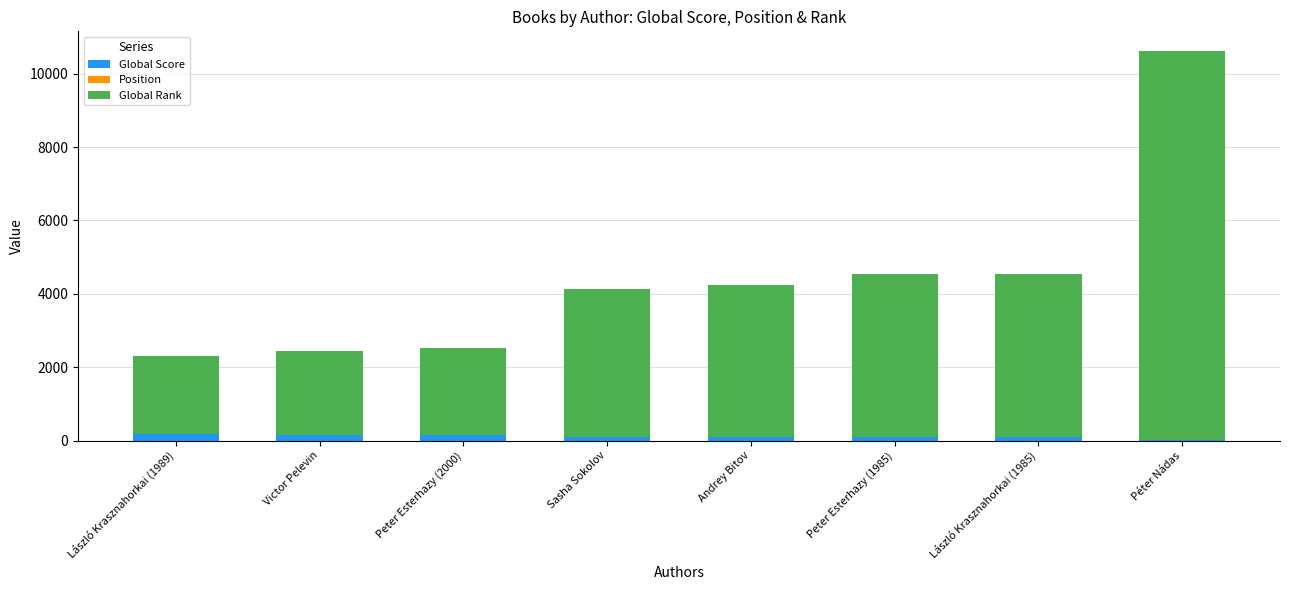

What is the average value of the Global Score series?

111